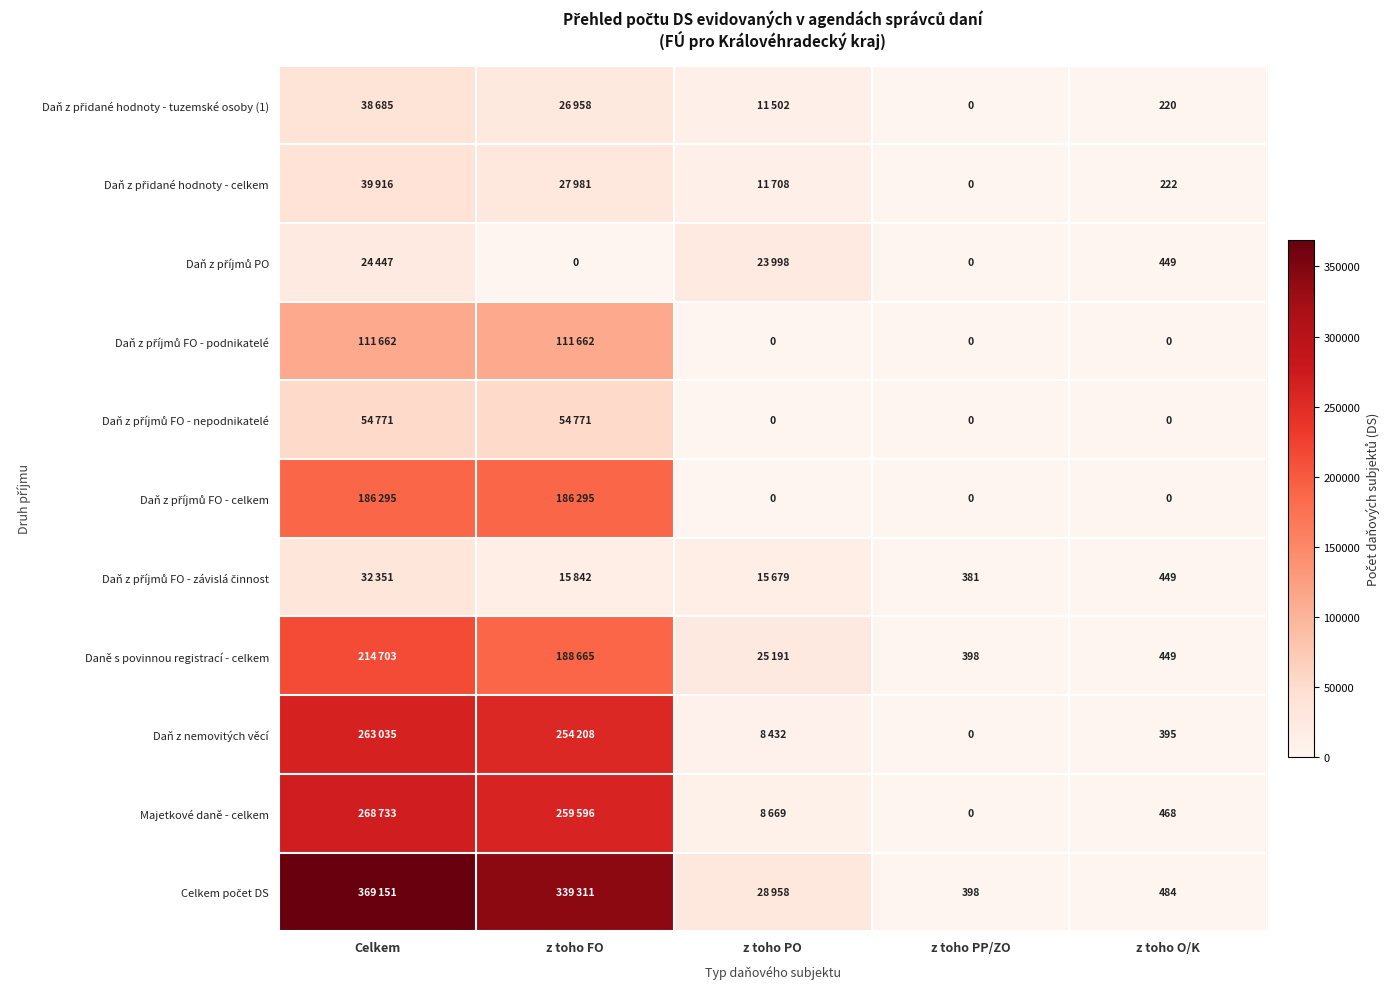

The value of Daně s povinnou registrací - celkem at z toho PP/ZO is 398. True or false?

True